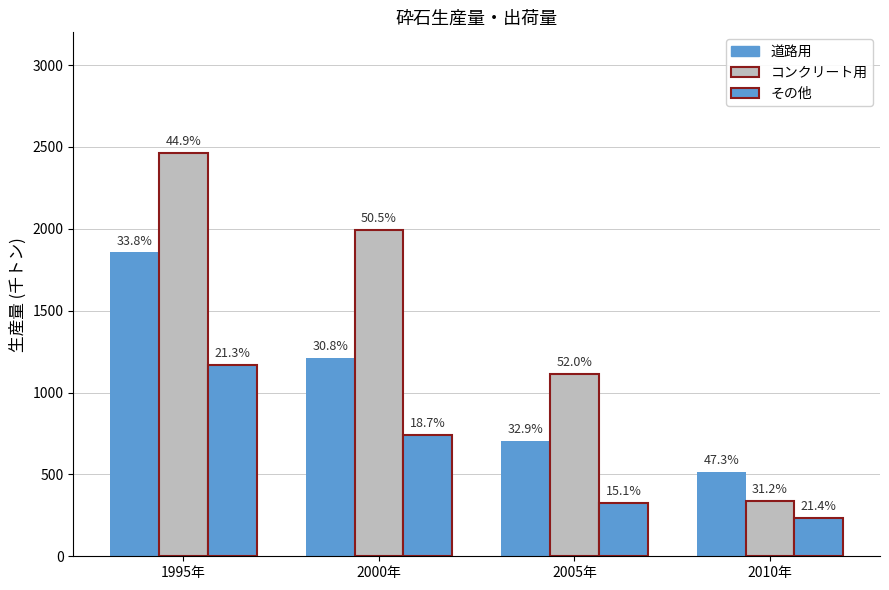

Which has a higher value, 2000年 or 1995年?

1995年